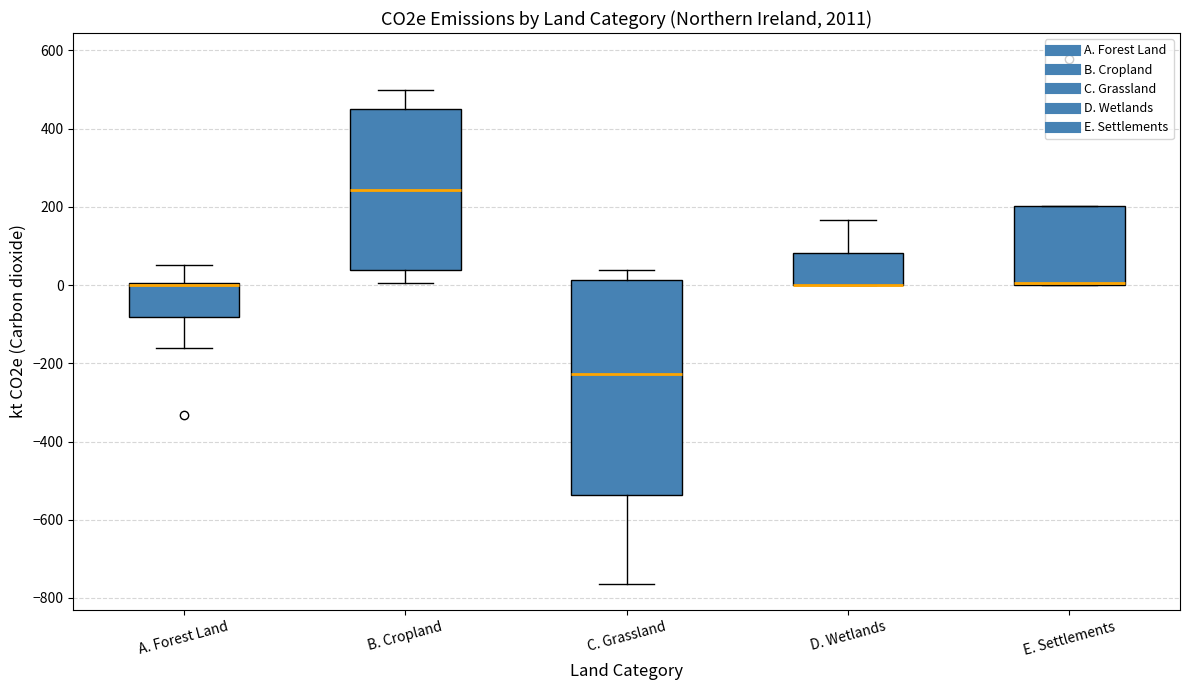

Reading left to right, read every box against the y-axis: the position of its median line, the range the box covers, and the ends of its whiskers. The values are not printed on the chart, so give them approximately, as read against the axis.

A. Forest Land: median 0 (drawn on the box's upper edge), box -80 to 0, whiskers -160 to 60
B. Cropland: median 240, box 40 to 440, whiskers 0 to 500
C. Grassland: median -220, box -540 to 20, whiskers -760 to 40
D. Wetlands: median 0 (drawn on the box's lower edge), box 0 to 80, whiskers 0 to 160
E. Settlements: median 0, box 0 to 200, whiskers 0 to 200